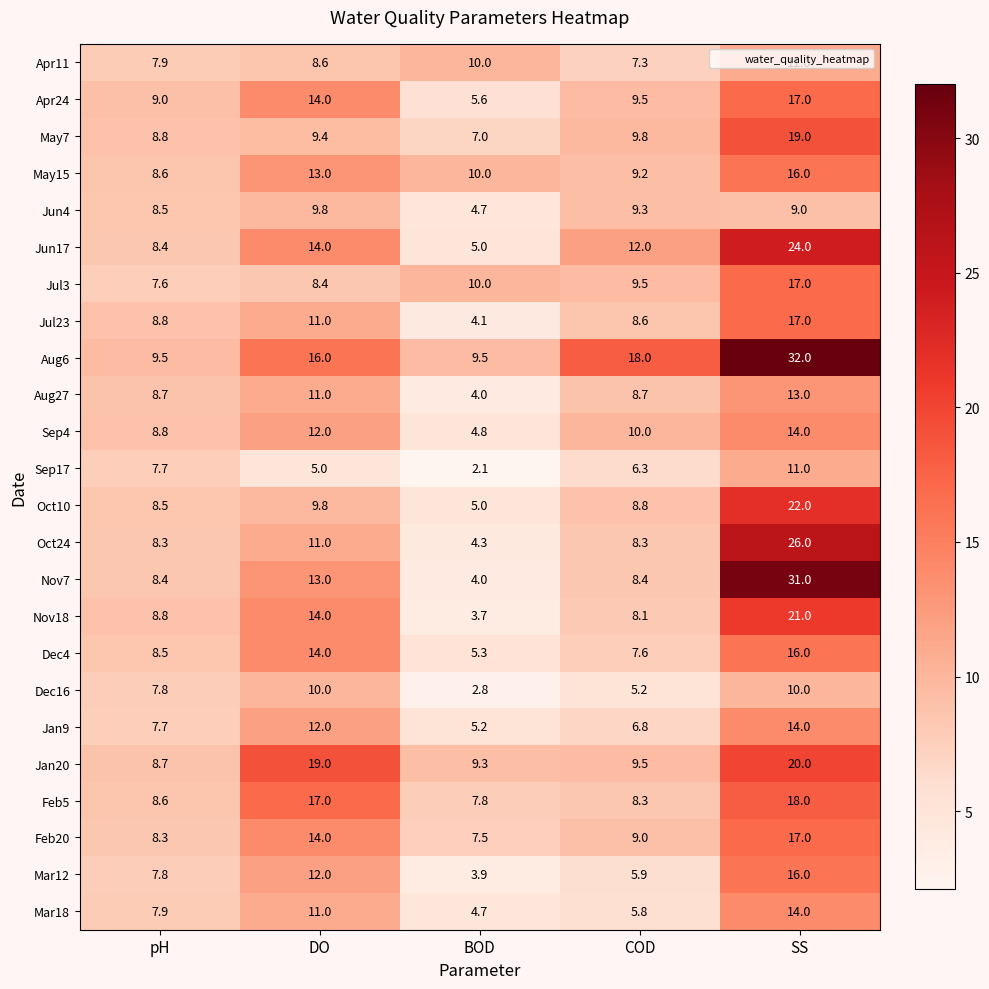

What is the sum of all Feb5 values?

59.7